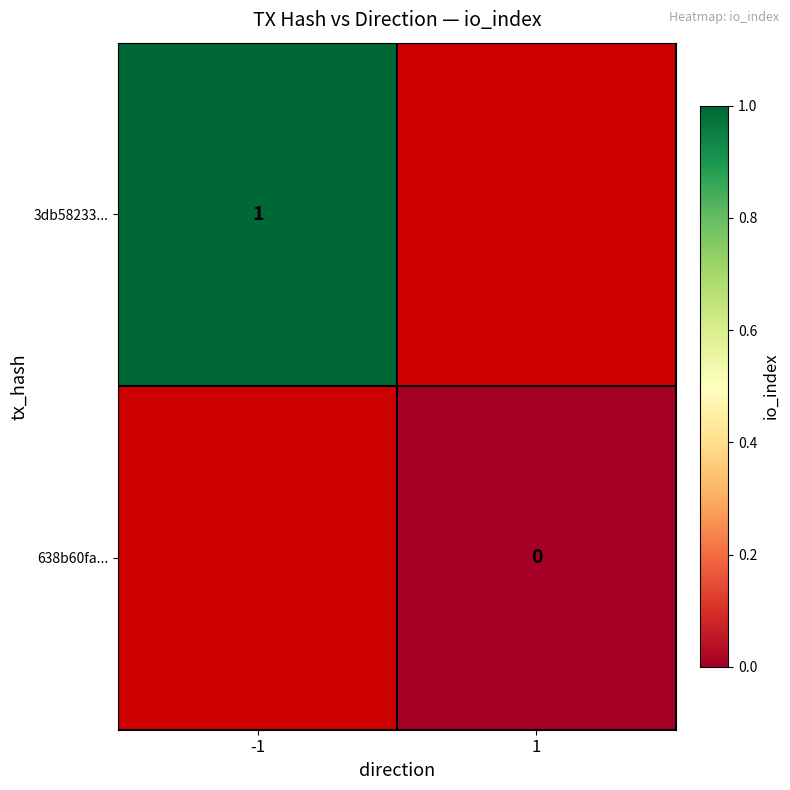

The 3db58233... series shows 0 at -1. True or false?

False